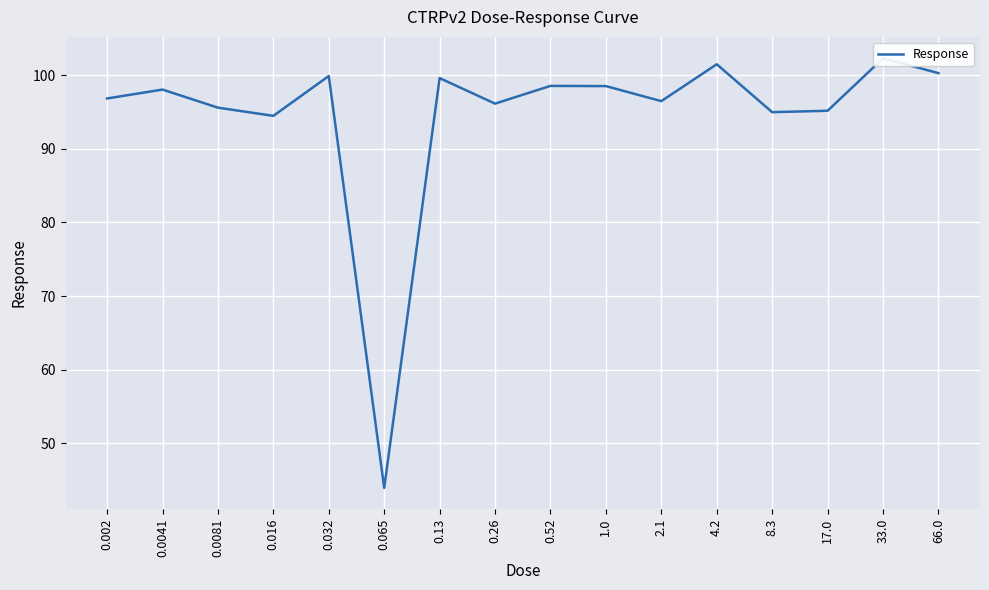

How many points are higher than both their immediate neighbors (excluding endpoints)?

6